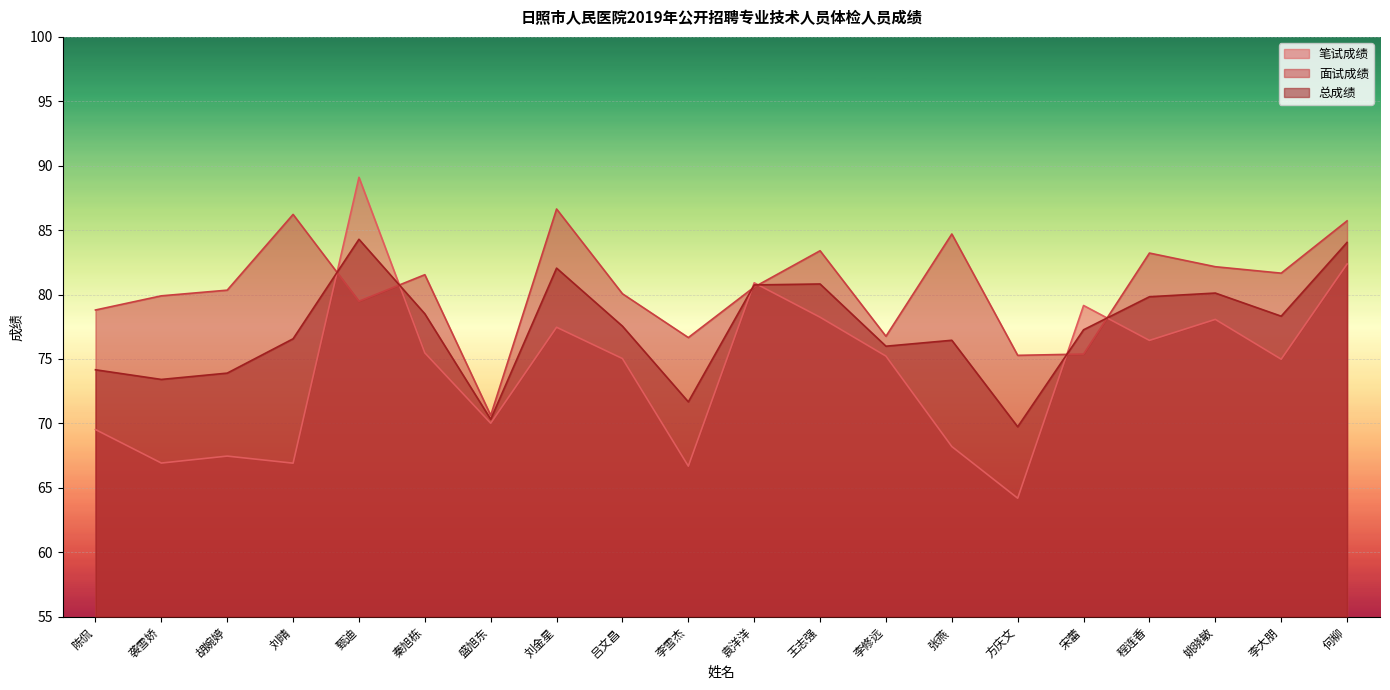

Reading left to right, extract all data points from this chart.

笔试成绩: 陈侃=69.5	袭雪娇=66.9	胡婉婷=67.5	刘晴=66.9	甄迪=89.1	秦旭栋=75.5	盛旭东=70.0	刘金星=77.5	吕文昌=75.0	李雪杰=66.7	袁洋洋=80.9	王志强=78.2	李修远=75.2	张燕=68.2	方庆文=64.2	宋蕾=79.2	程连香=76.4	姚晓敏=78.1	李大朋=75.0	何柳=82.4
面试成绩: 陈侃=78.8	袭雪娇=79.9	胡婉婷=80.3	刘晴=86.2	甄迪=79.5	秦旭栋=81.5	盛旭东=70.6	刘金星=86.6	吕文昌=80.1	李雪杰=76.7	袁洋洋=80.6	王志强=83.4	李修远=76.8	张燕=84.7	方庆文=75.3	宋蕾=75.4	程连香=83.2	姚晓敏=82.2	李大朋=81.7	何柳=85.7
总成绩: 陈侃=74.2	袭雪娇=73.4	胡婉婷=73.9	刘晴=76.6	甄迪=84.3	秦旭栋=78.5	盛旭东=70.3	刘金星=82.0	吕文昌=77.5	李雪杰=71.7	袁洋洋=80.7	王志强=80.8	李修远=76.0	张燕=76.5	方庆文=69.7	宋蕾=77.3	程连香=79.8	姚晓敏=80.1	李大朋=78.3	何柳=84.0